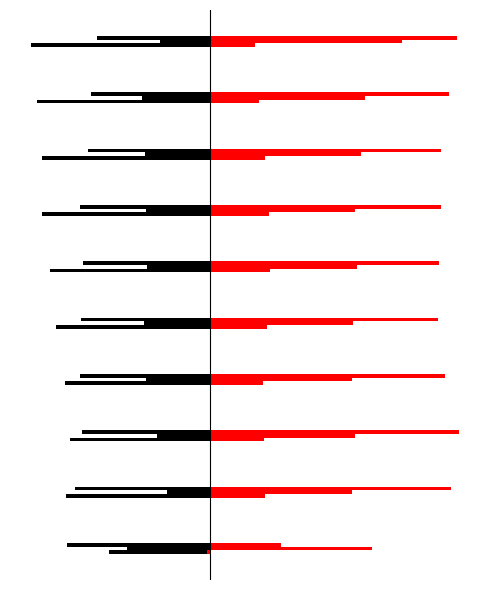

Is the value of May at pct45 greater than the value of Feb at pct35?

No